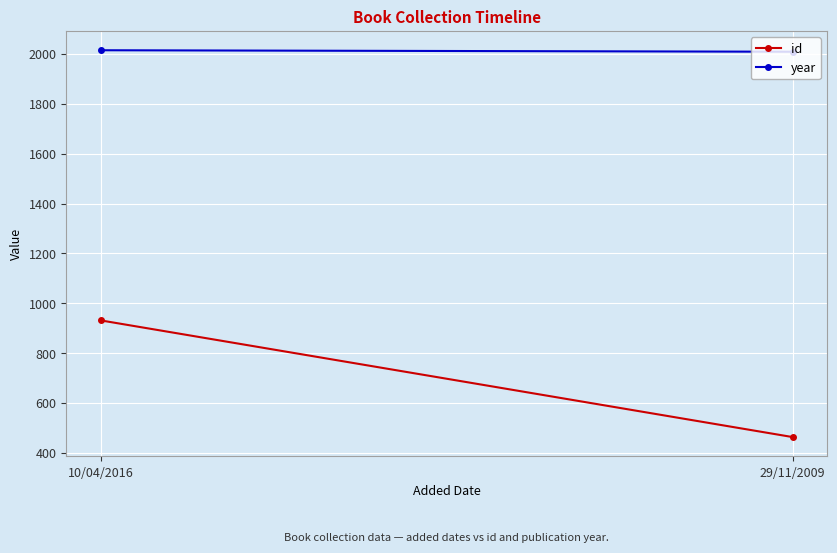

Which series changed the most between 10/04/2016 and 29/11/2009?

id